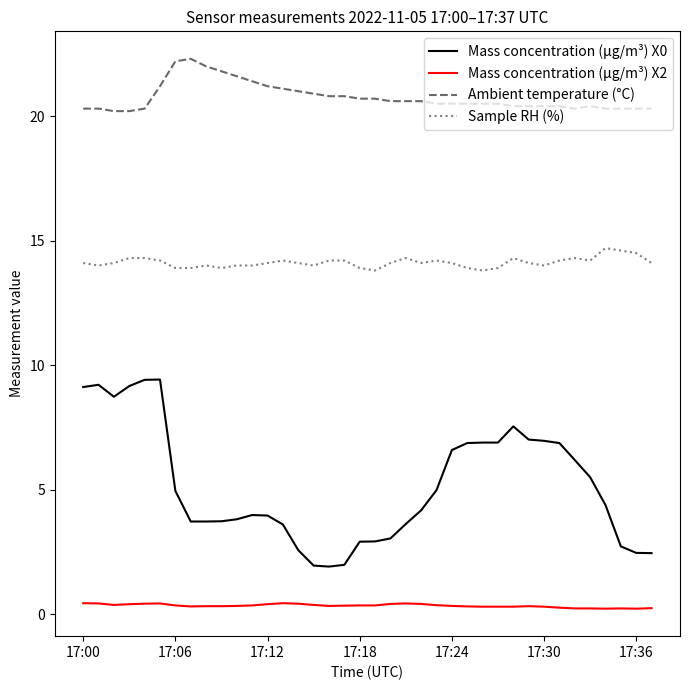

True or false: Ambient temperature (°C) and Mass concentration (μg/m³) X0 intersect in this chart.

False